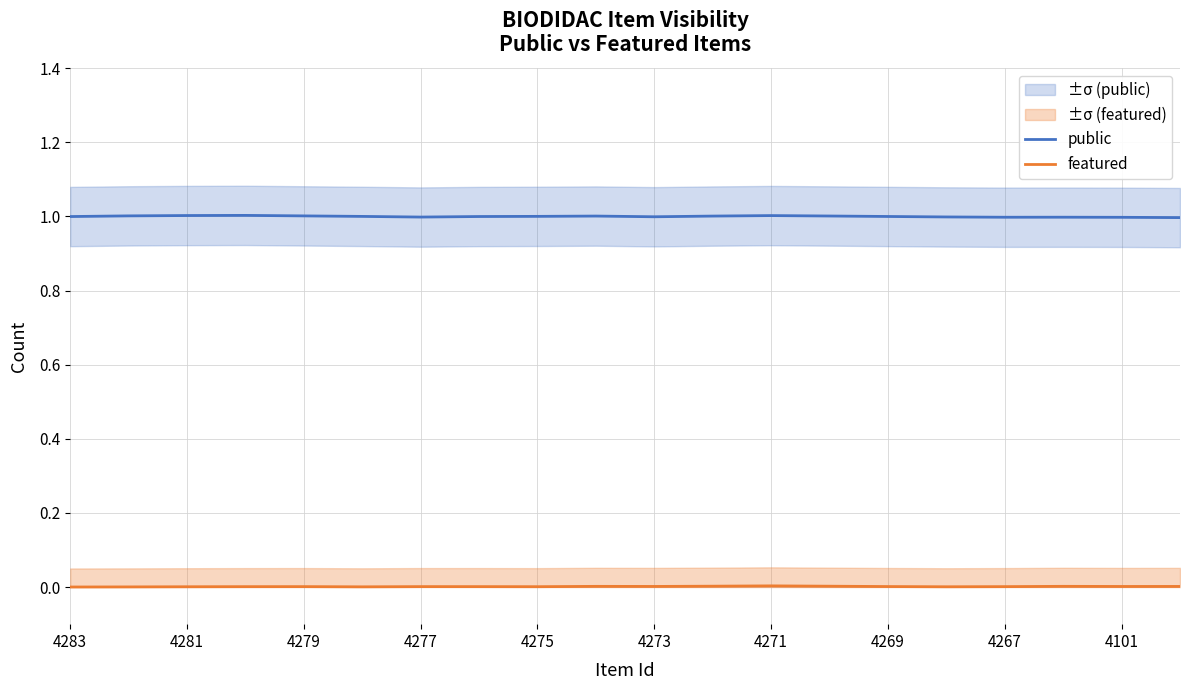

Rank the series by their average value, from highest to lowest.

public, featured